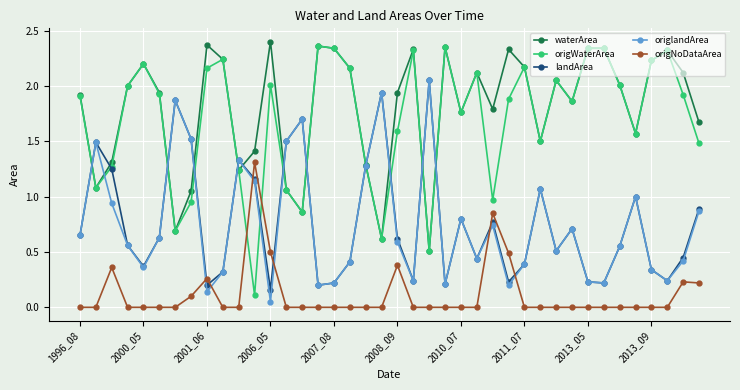

Which series has the largest range (max minus min)?

origWaterArea